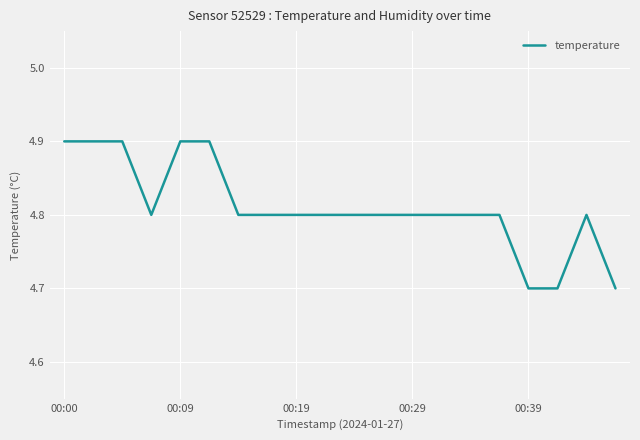

What is the smallest value displayed?

4.7